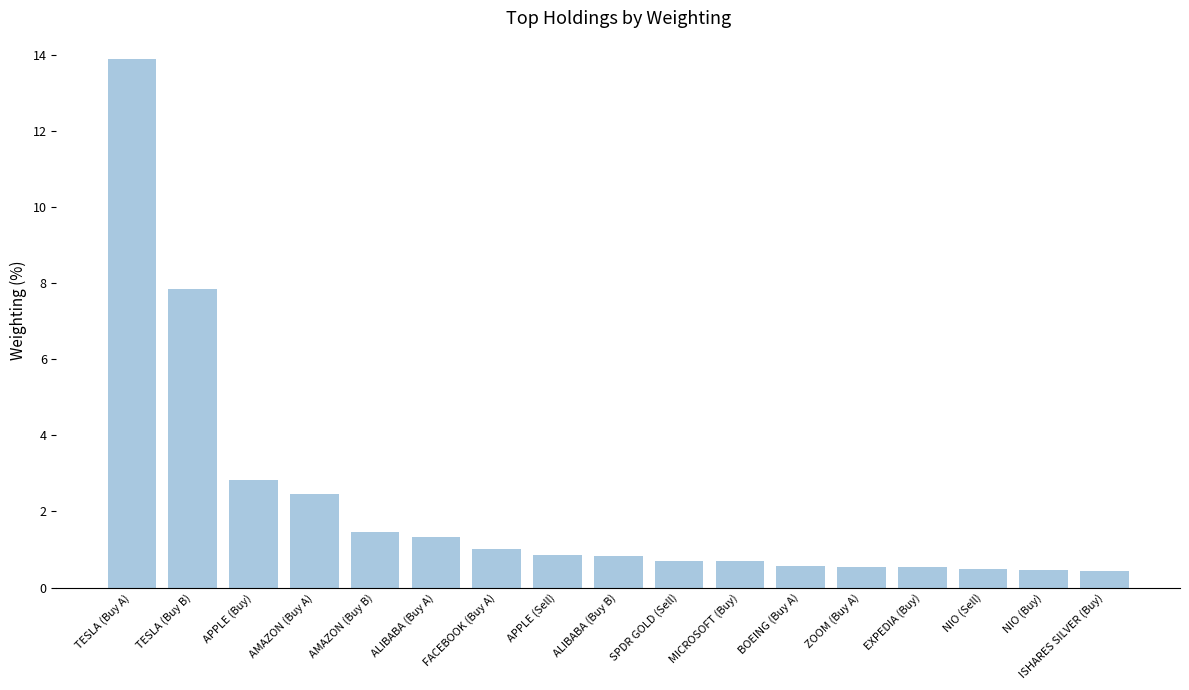

What is the change in value from AMAZON (Buy A) to EXPEDIA (Buy)?

-1.9